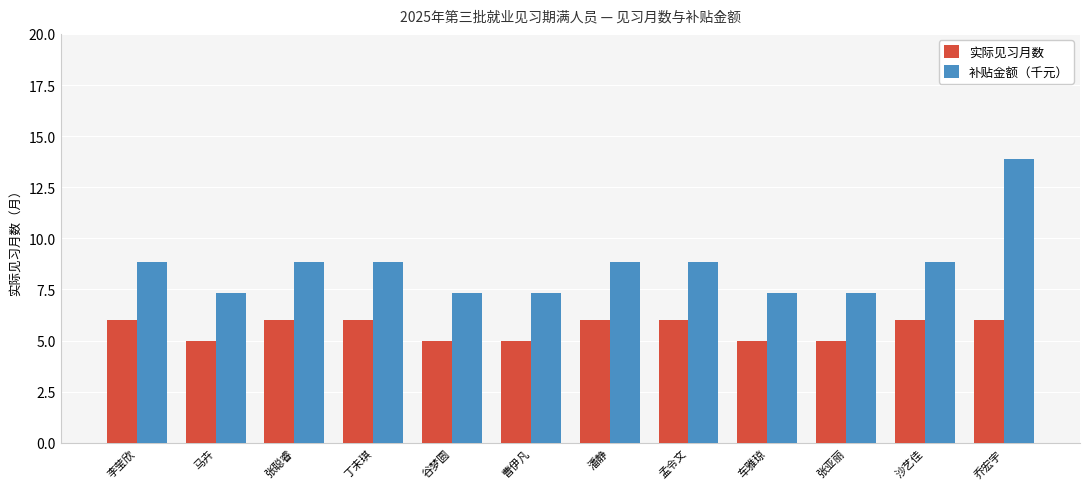

Which series has the widest spread of values?

补贴金额（千元）